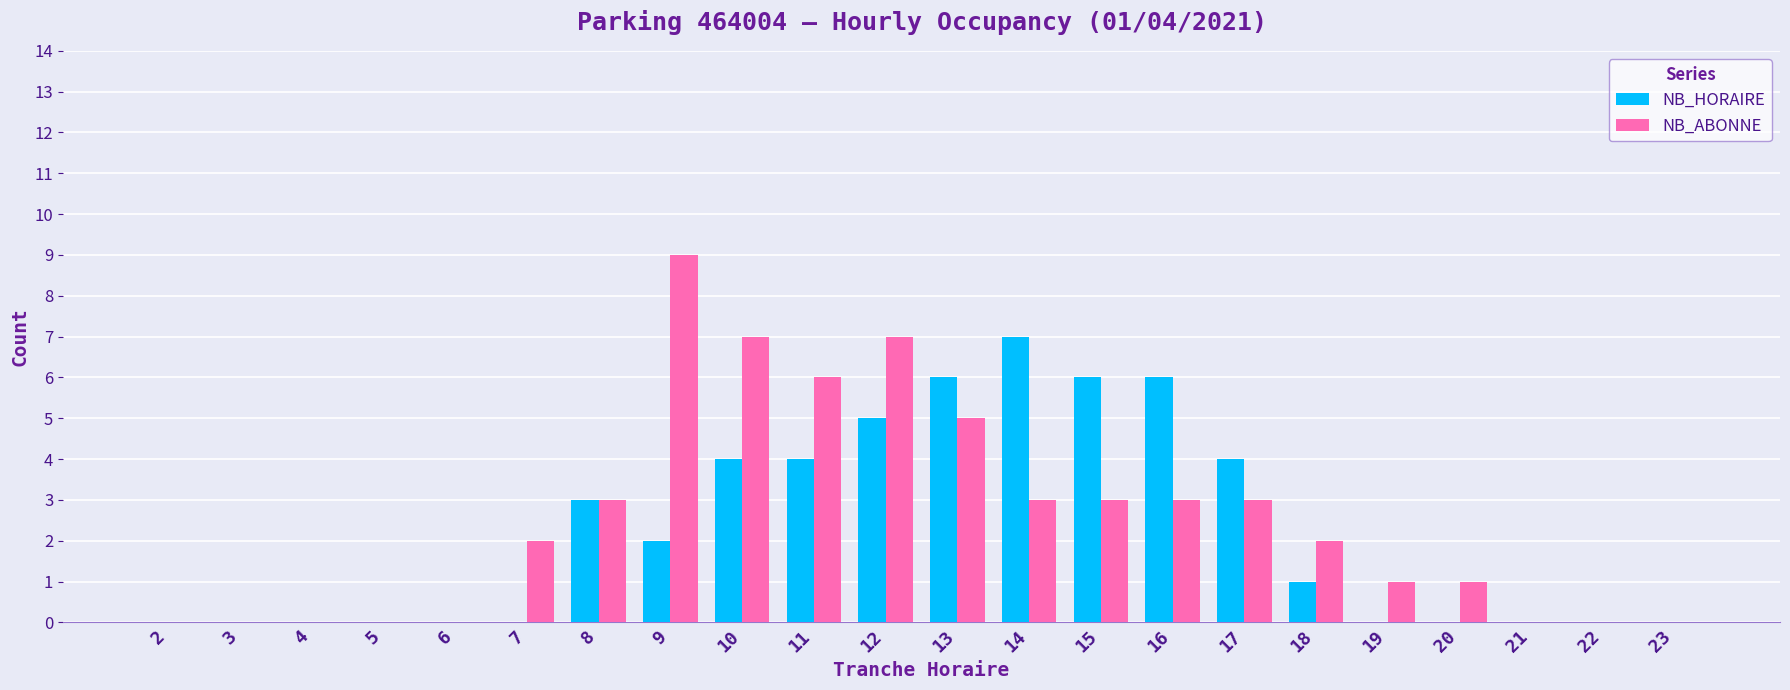

Reading right to left, list all the values displayed in this chart.

NB_HORAIRE: 23=0	22=0	21=0	20=0	19=0	18=1	17=4	16=6	15=6	14=7	13=6	12=5	11=4	10=4	9=2	8=3	7=0	6=0	5=0	4=0	3=0	2=0
NB_ABONNE: 23=0	22=0	21=0	20=1	19=1	18=2	17=3	16=3	15=3	14=3	13=5	12=7	11=6	10=7	9=9	8=3	7=2	6=0	5=0	4=0	3=0	2=0